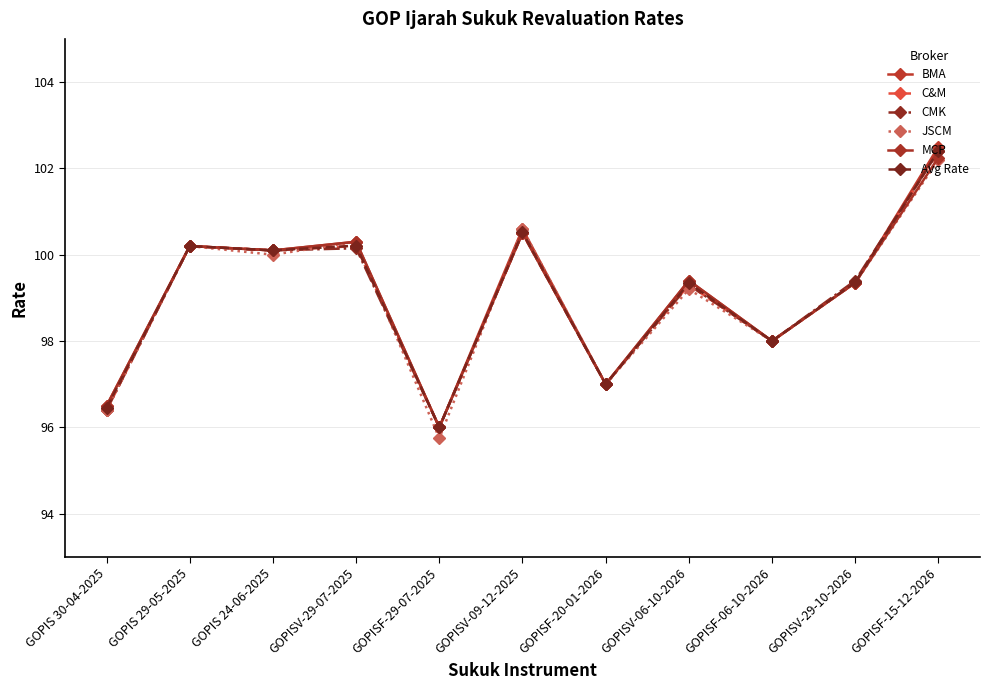

What is the minimum value for MCP?

96.0